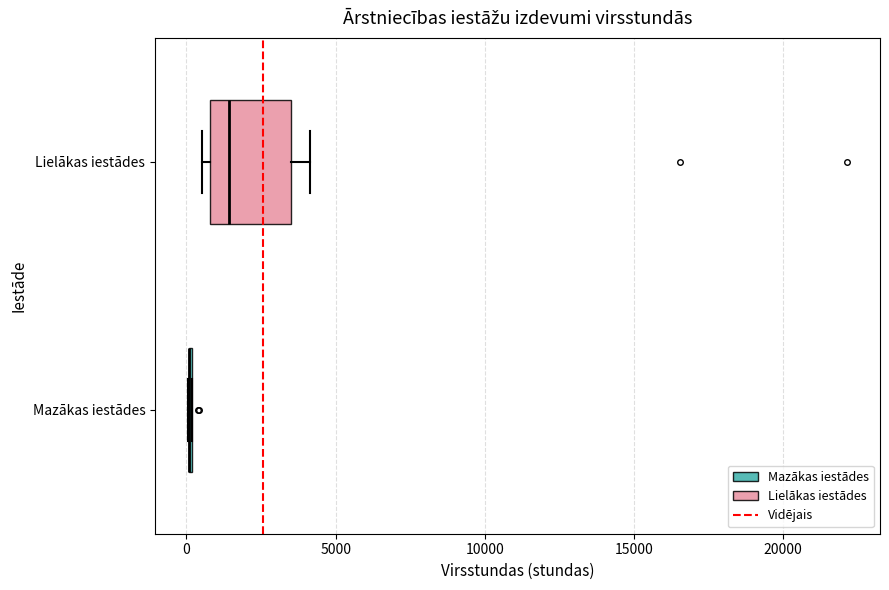

Reading bottom to top, read every box against the x-axis: the position of its median line, the range the box covers, and the ends of its whiskers. The values are not printed on the chart, so give them approximately, as read against the axis.

Mazākas iestādes: box collapsed to a line at 0, whiskers 0 to 0
Lielākas iestādes: median 1500, box 1000 to 3500, whiskers 500 to 4000